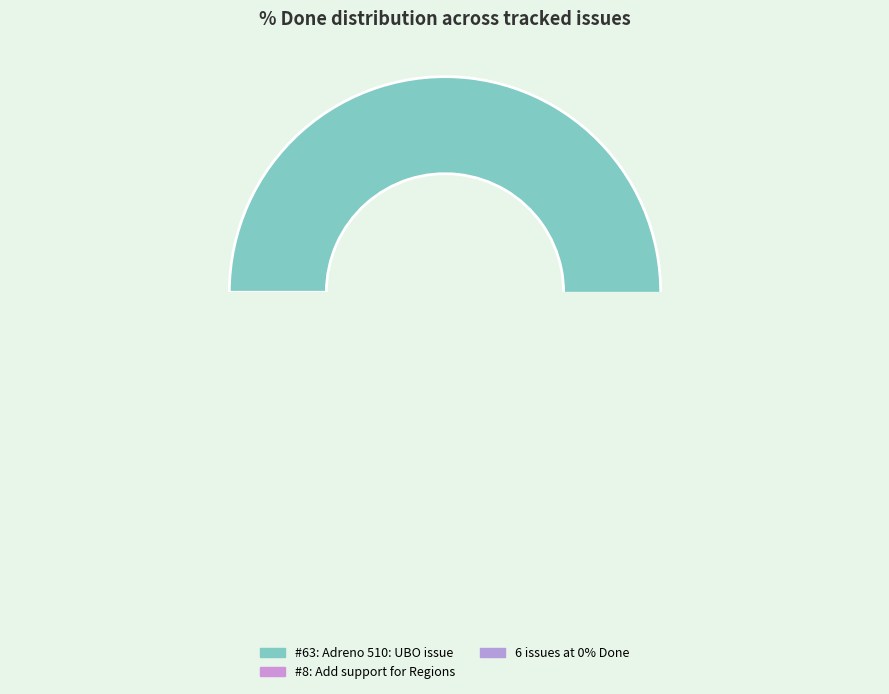

Which slice is the largest?

63